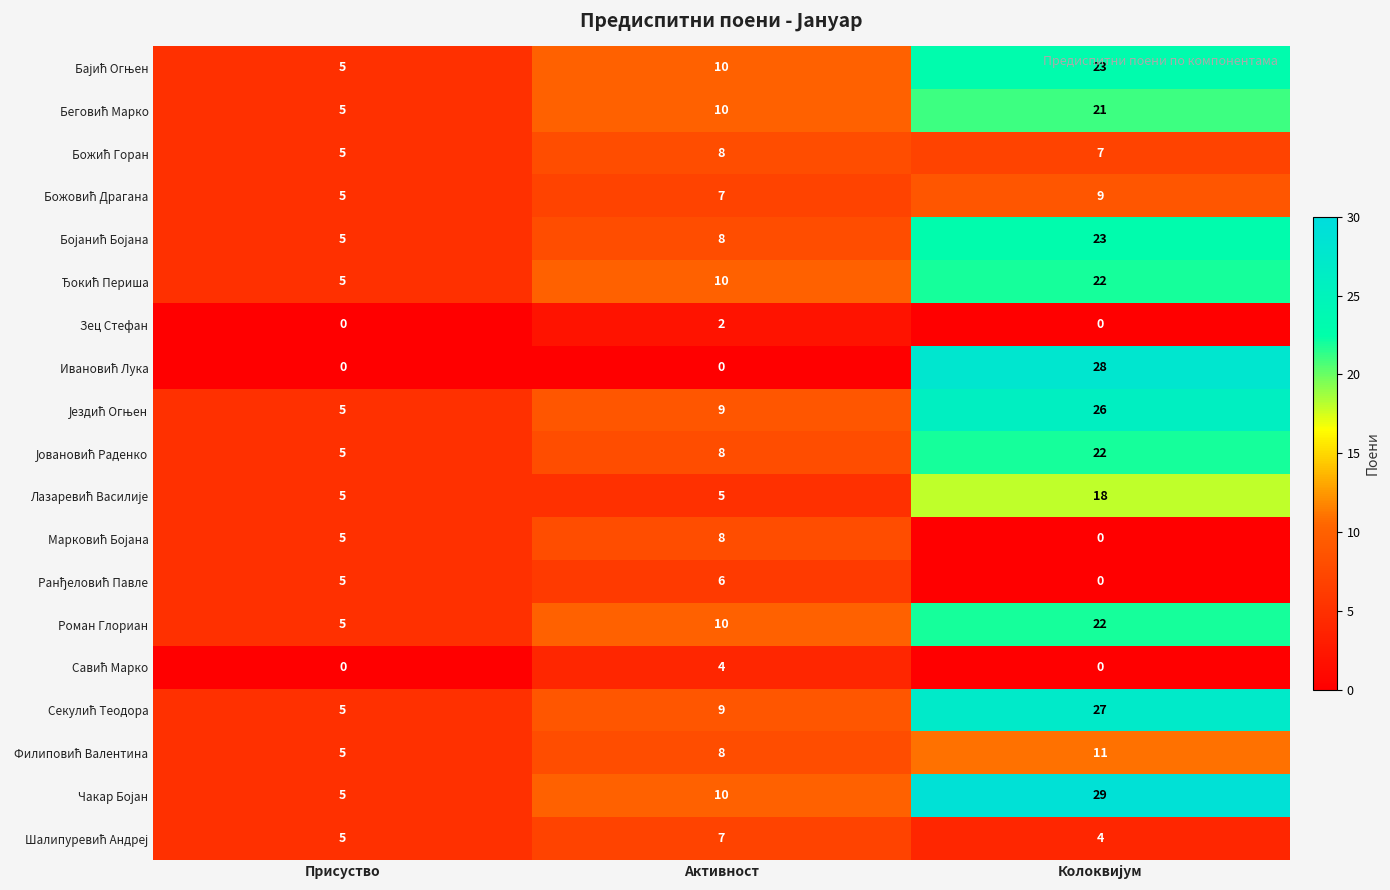

What is the greatest value displayed?

29